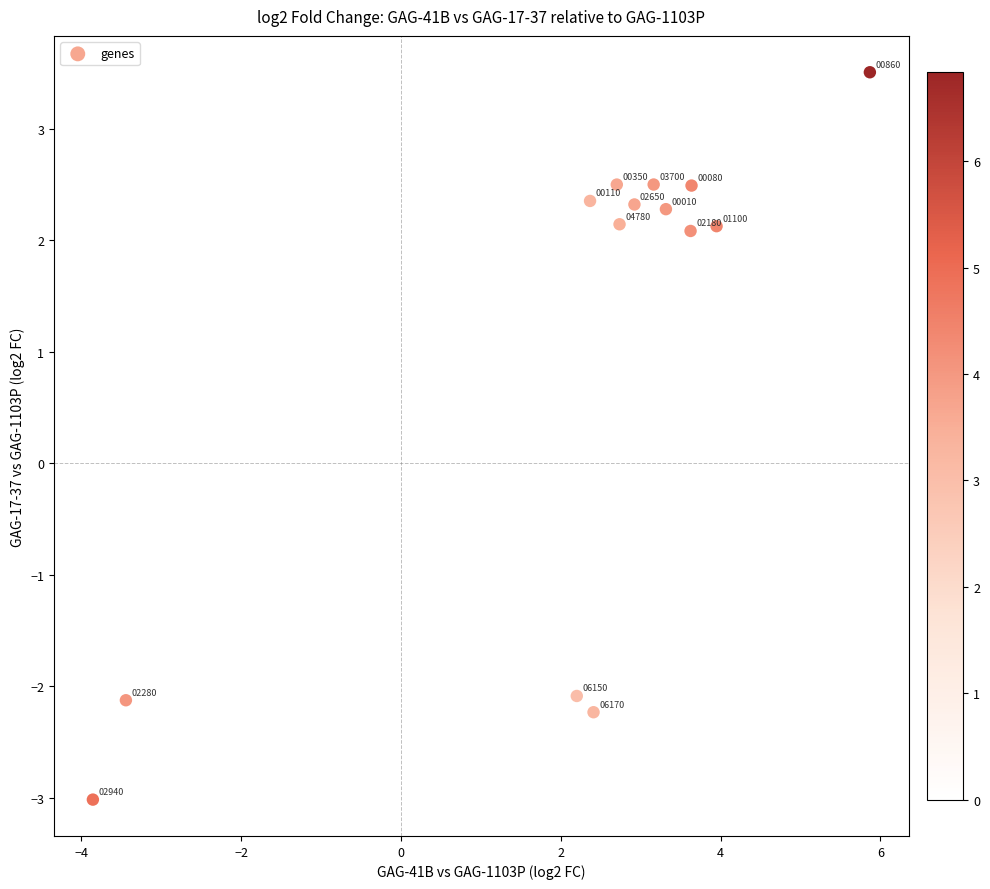

What Y value in the scatter plot is closest to 0?

2.1